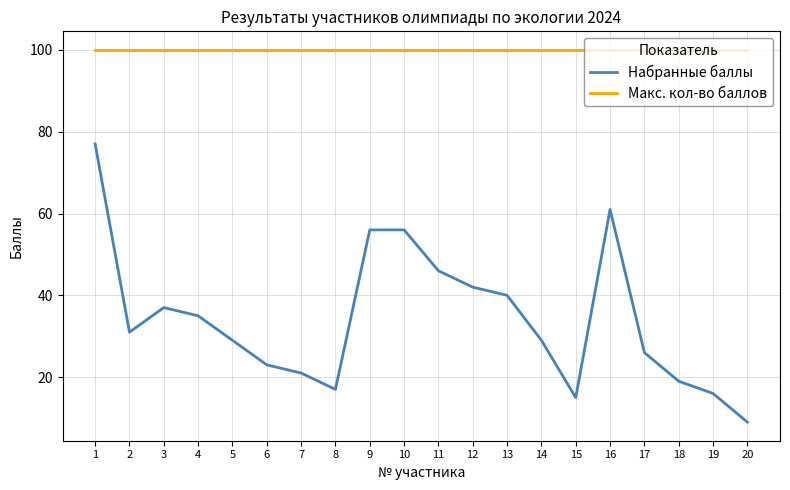

List the series in order of their peak value, lowest first.

Набранные баллы, Макс. кол-во баллов